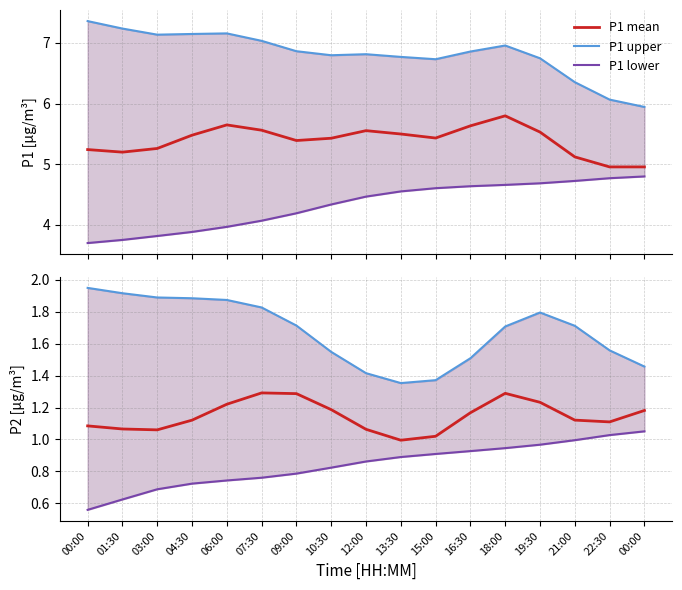

Reading left to right, transcribe all the data shown in this chart.

P1 mean: 5.2	5.2	5.3	5.5	5.6	5.6	5.4	5.4	5.6	5.5	5.4	5.6	5.8	5.5	5.1	5.0	5.0
P1 upper: 7.4	7.2	7.1	7.1	7.2	7.0	6.9	6.8	6.8	6.8	6.7	6.9	7.0	6.7	6.4	6.1	5.9
P1 lower: 3.7	3.8	3.8	3.9	4.0	4.1	4.2	4.3	4.5	4.6	4.6	4.6	4.7	4.7	4.7	4.8	4.8
P2 mean: 1.1	1.1	1.1	1.1	1.2	1.3	1.3	1.2	1.1	1.0	1.0	1.2	1.3	1.2	1.1	1.1	1.2
P2 upper: 2.0	1.9	1.9	1.9	1.9	1.8	1.7	1.5	1.4	1.4	1.4	1.5	1.7	1.8	1.7	1.6	1.5
P2 lower: 0.6	0.6	0.7	0.7	0.7	0.8	0.8	0.8	0.9	0.9	0.9	0.9	0.9	1.0	1.0	1.0	1.1